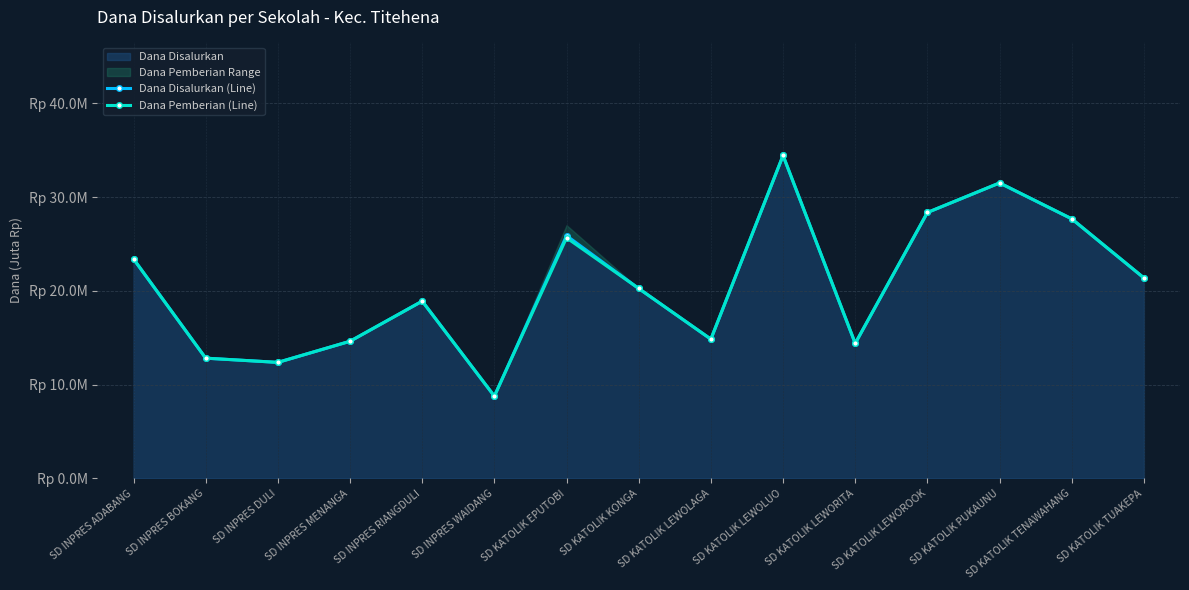

What is the minimum value shown in the chart?

8.8